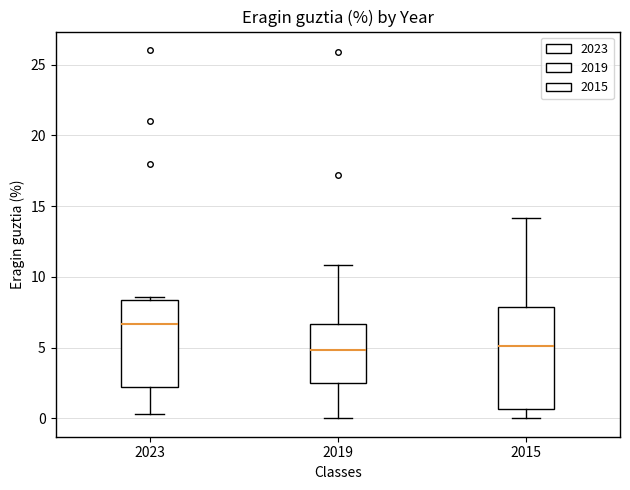

Reading left to right, transcribe this box plot: for each box, give where its median line is, the range the box spans, and where its two whiskers end, as read against the y-axis. The values are not printed on the chart, so give them approximately, as read against the axis.

2023: median 6.5, box 2.0 to 8.5, whiskers 0.5 to 8.5 (just above the box's upper edge)
2019: median 5.0, box 2.5 to 6.5, whiskers 0.0 to 11.0
2015: median 5.0, box 0.5 to 8.0, whiskers 0.0 to 14.0